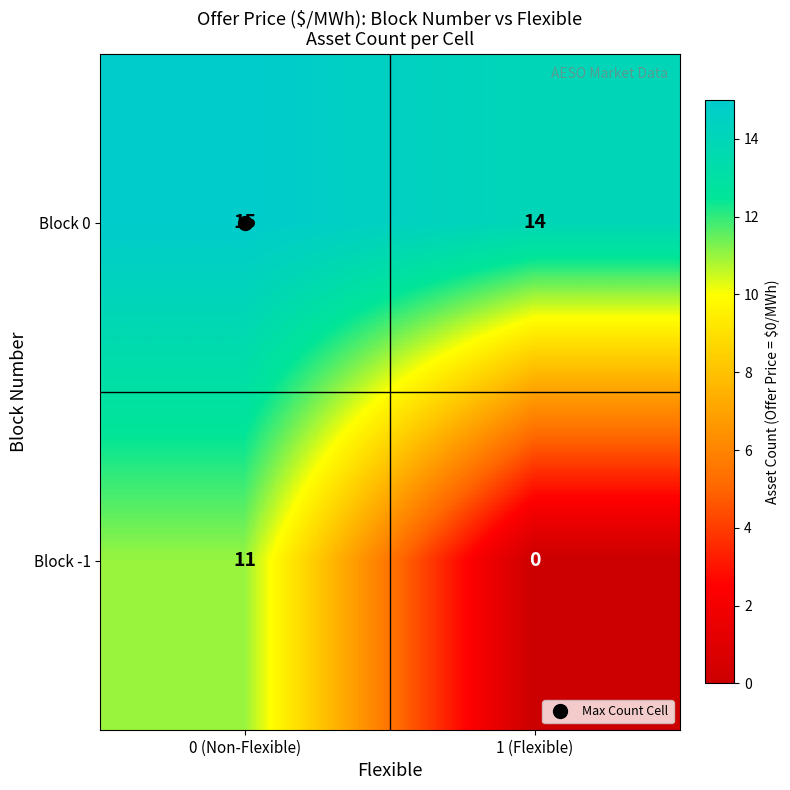

Where is Block 0 nearest to the value 14?

1 (Flexible)